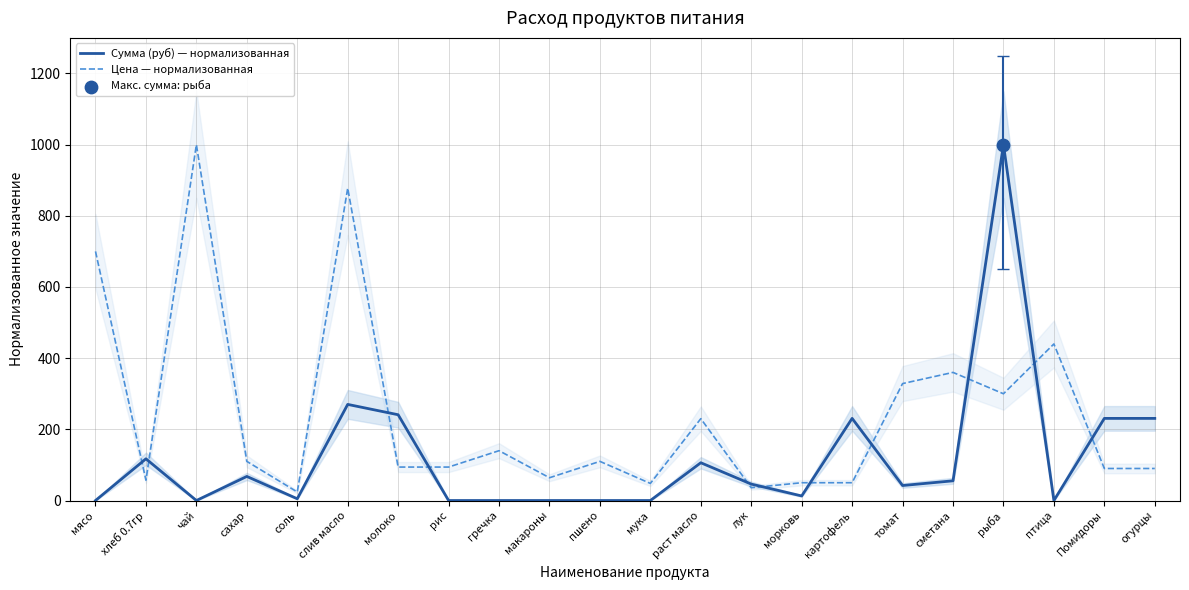

Which series contains the highest Y value?

Сумма (руб) — нормализованная